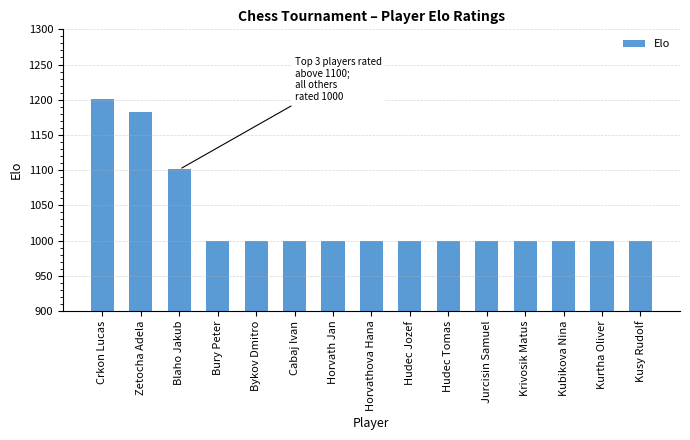

What is the difference between the maximum and second lowest values?

201